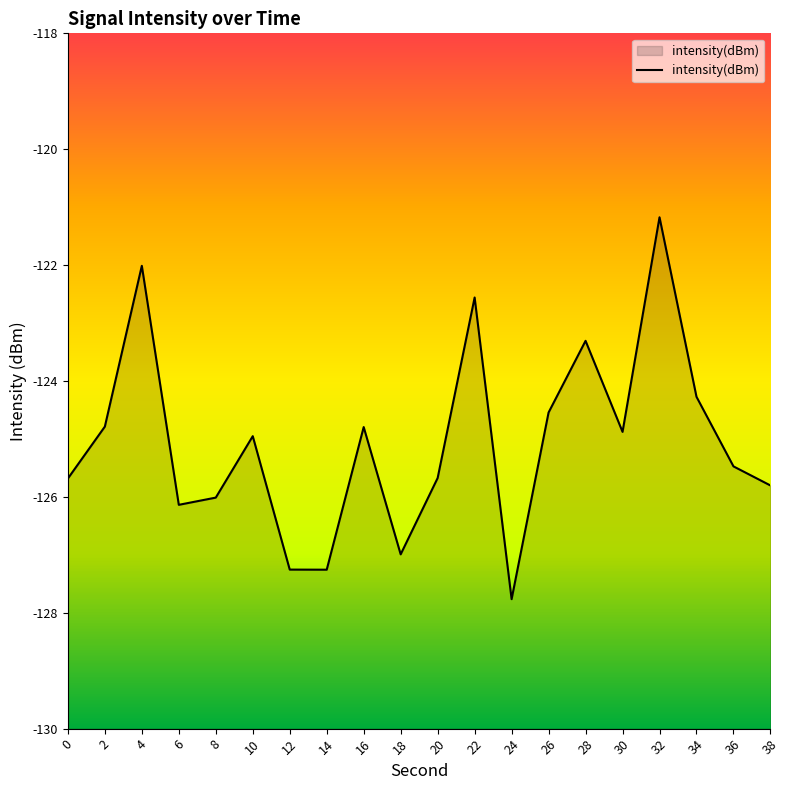

Rank the categories by value from highest to lowest.

32, 4, 22, 28, 34, 26, 2, 16, 30, 10, 36, 20, 0, 38, 8, 6, 18, 12, 14, 24